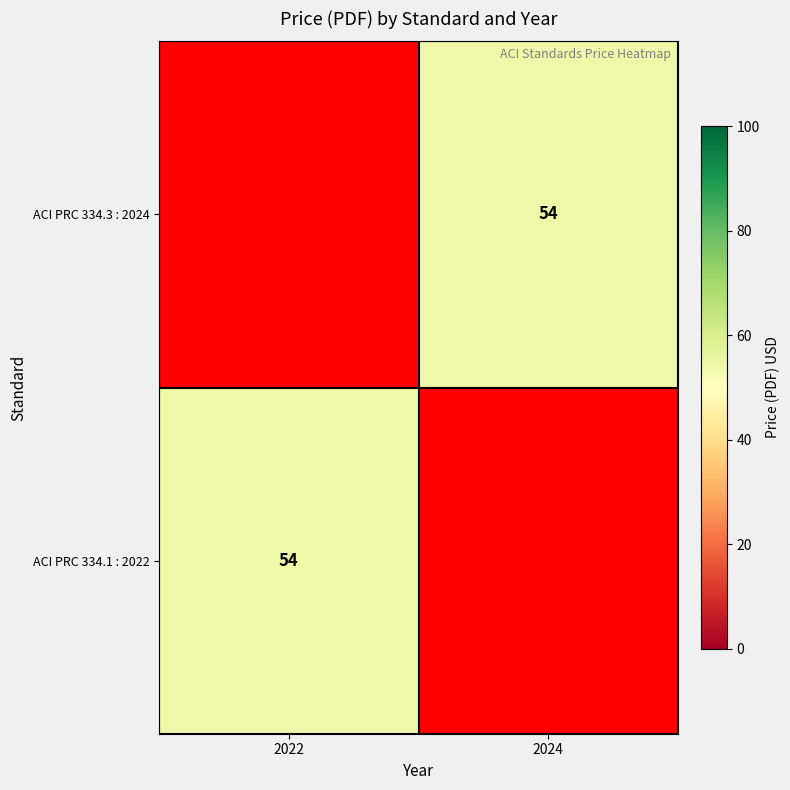

The value of ACI PRC 334.3 : 2024 at 2024 is 54.0. True or false?

True